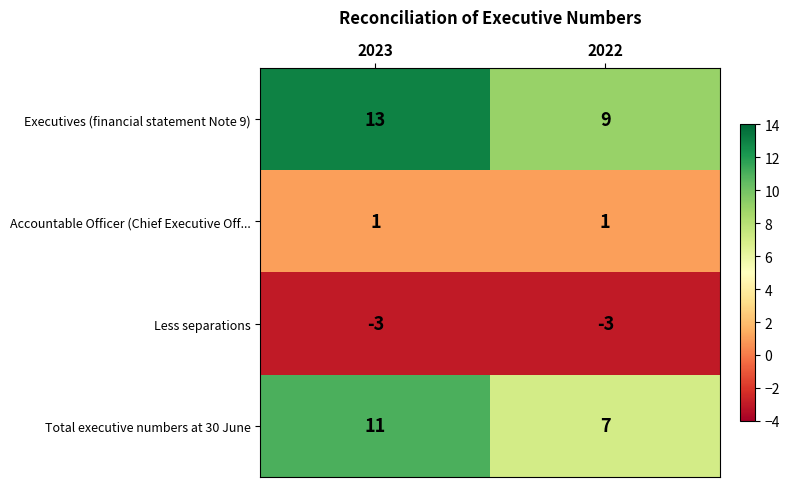

Reading left to right, list all the values displayed in this chart.

Executives (financial statement Note 9): 13	9
Accountable Officer (Chief Executive Off...: 1	1
Less separations: -3	-3
Total executive numbers at 30 June: 11	7